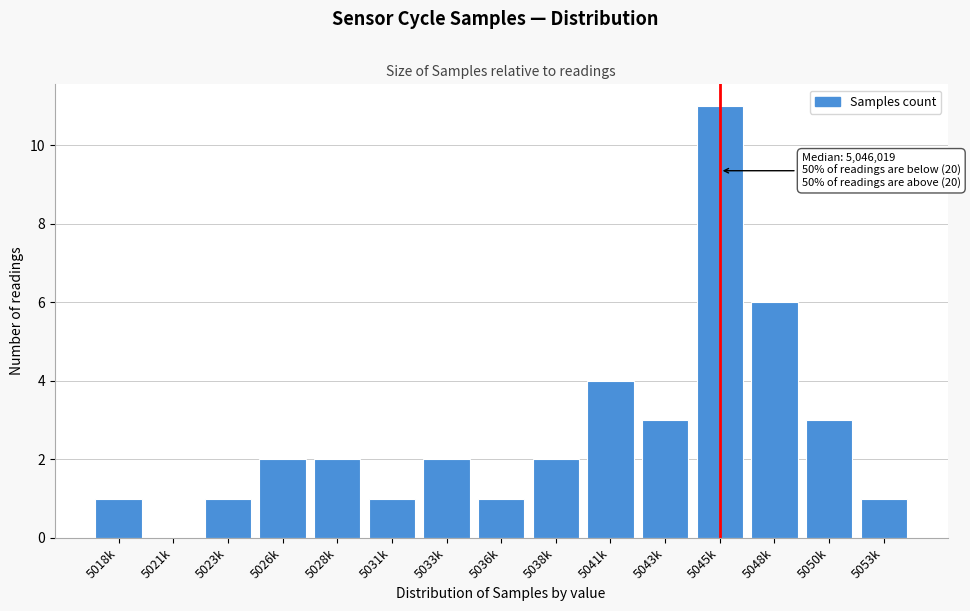

Reading left to right, extract all data points from this chart.

5018k=1	5021k=0	5023k=1	5026k=2	5028k=2	5031k=1	5033k=2	5036k=1	5038k=2	5041k=4	5043k=3	5045k=11	5048k=6	5050k=3	5053k=1